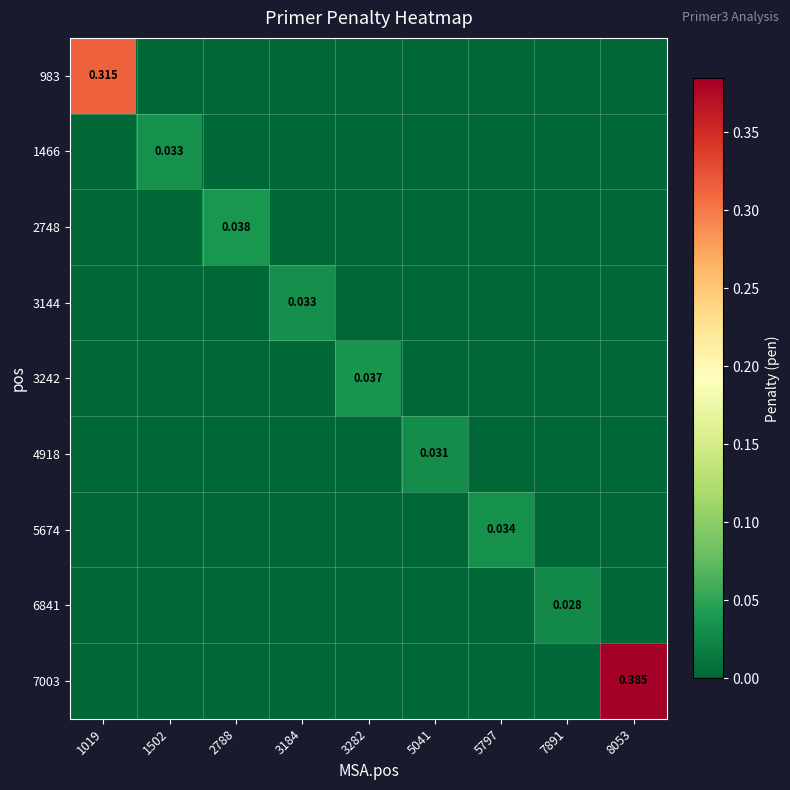

Between 2788 and 5797, which series saw the biggest shift?

2748